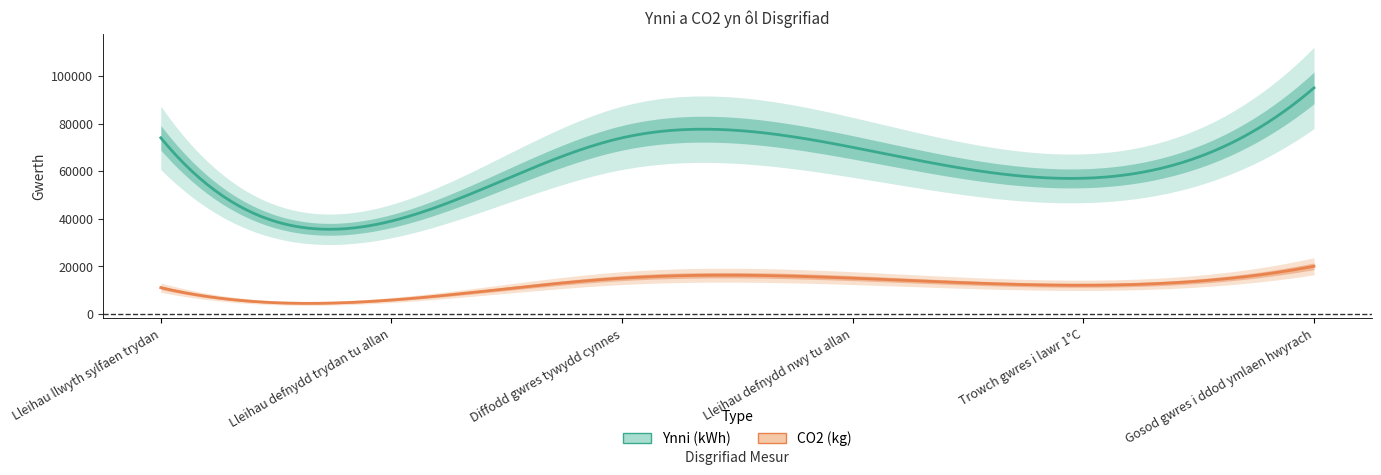

Between Trowch gwres i lawr 1°C and Gosod gwres i ddod ymlaen hwyrach, which is larger?

Gosod gwres i ddod ymlaen hwyrach